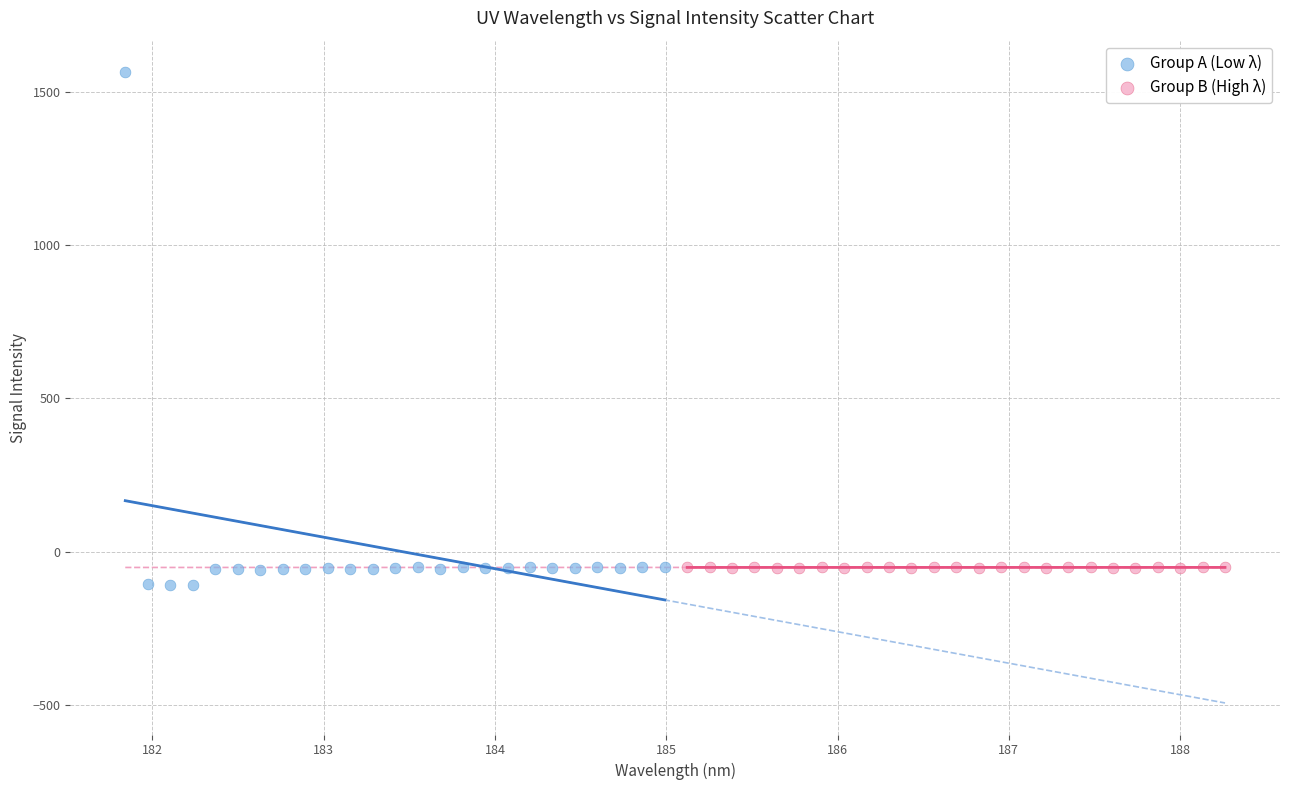

Which series contains the lowest Y value?

Group A (Low λ)